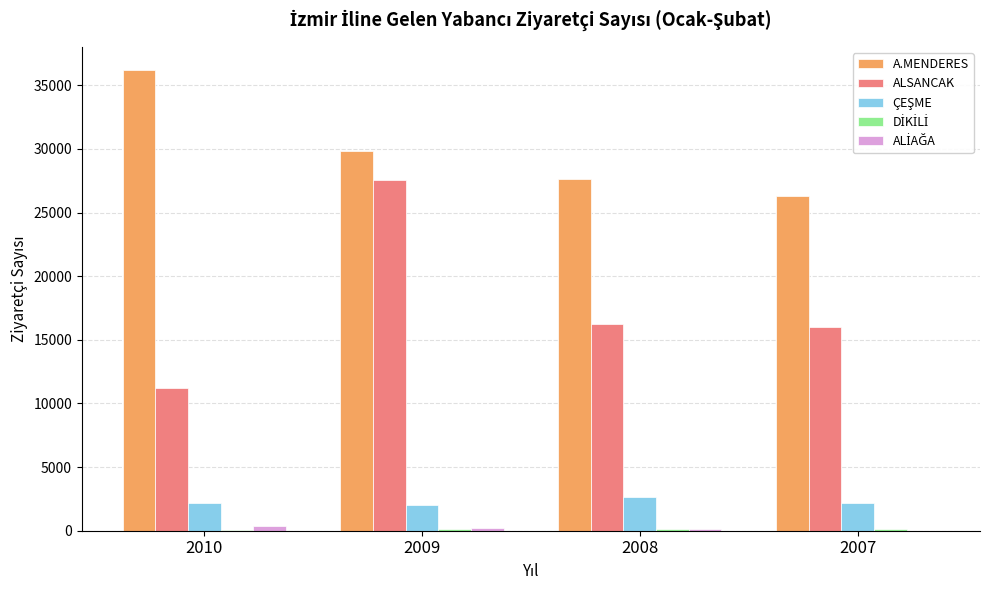

The ALSANCAK series shows 16120 at 2010. True or false?

False